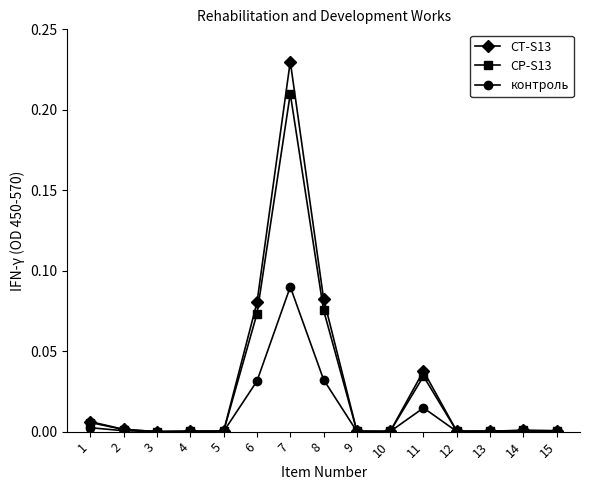

True or false: CT-S13 has more than 1 points higher than both neighbors.

True